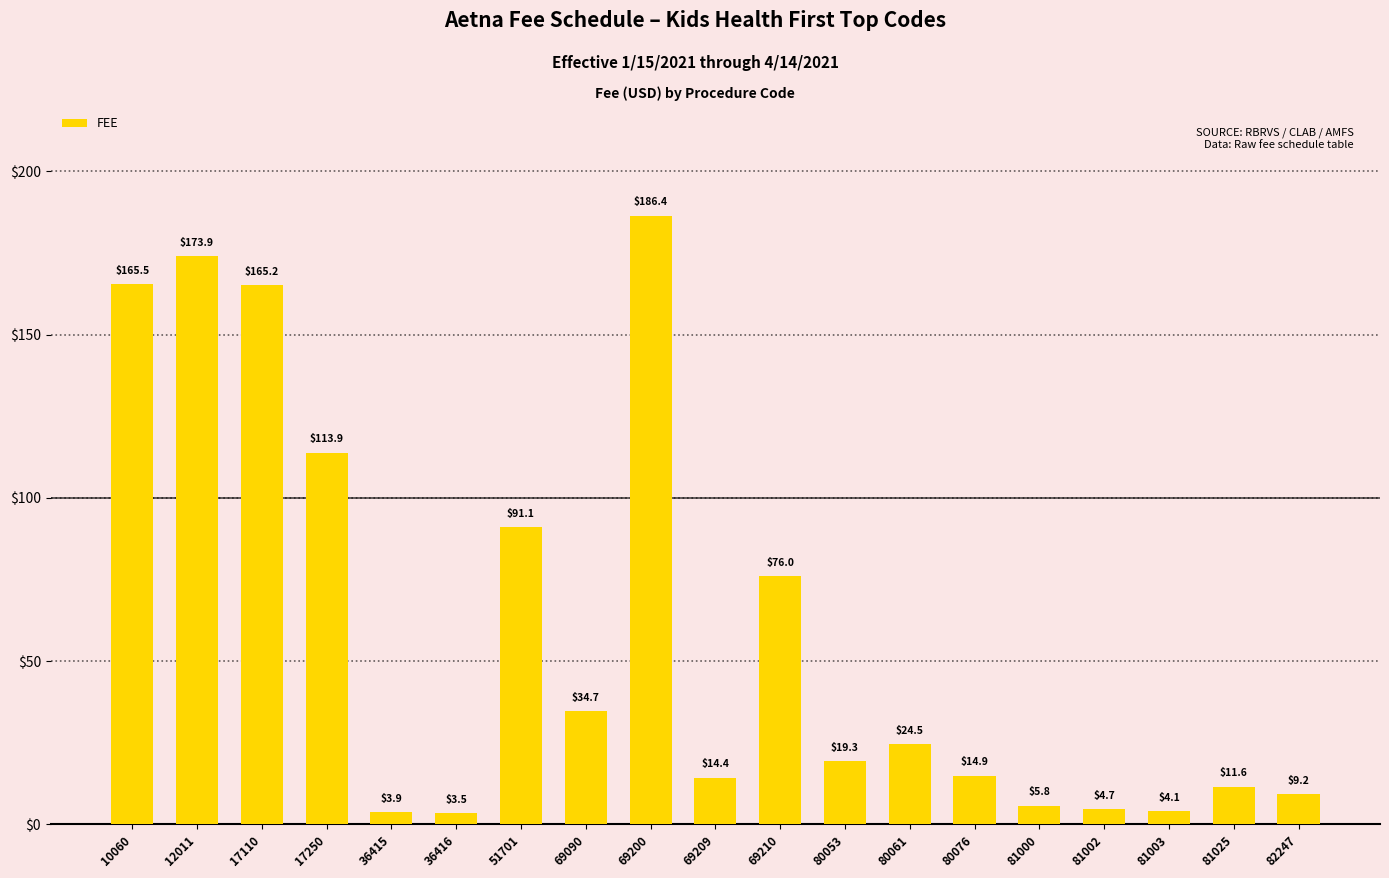

What is the approximate value at 80076?

14.9